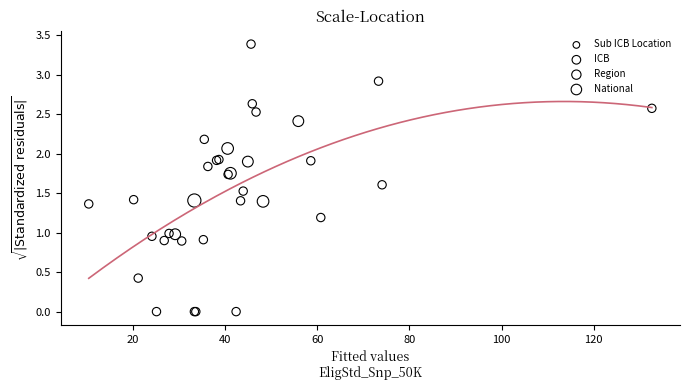

Which series reaches the maximum Y coordinate?

Sub ICB Location